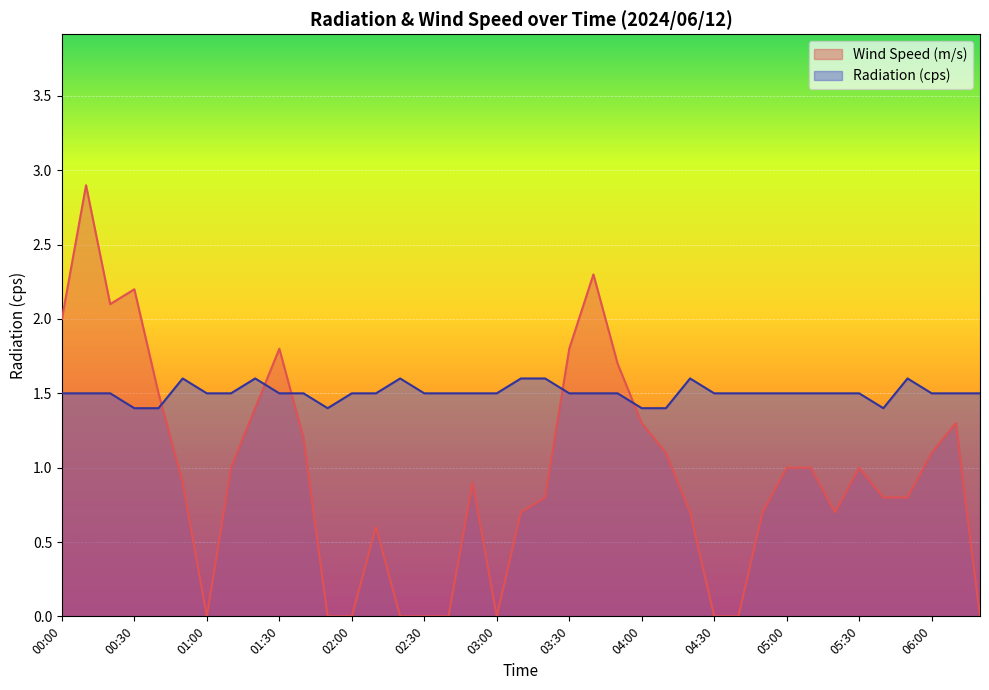

What is the spread (max minus min) of values at 05:40?

0.6